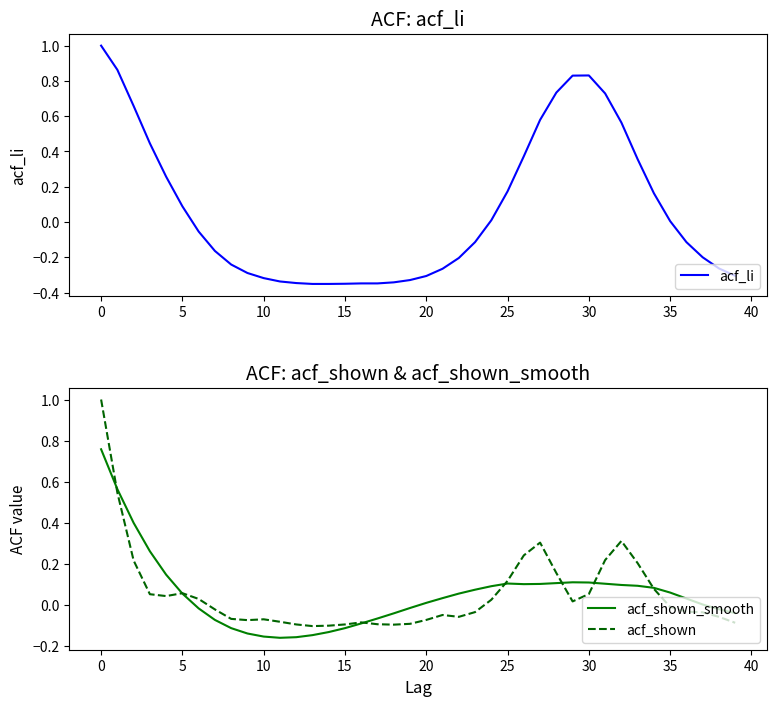

What is the highest value of the acf_shown series?

1.0